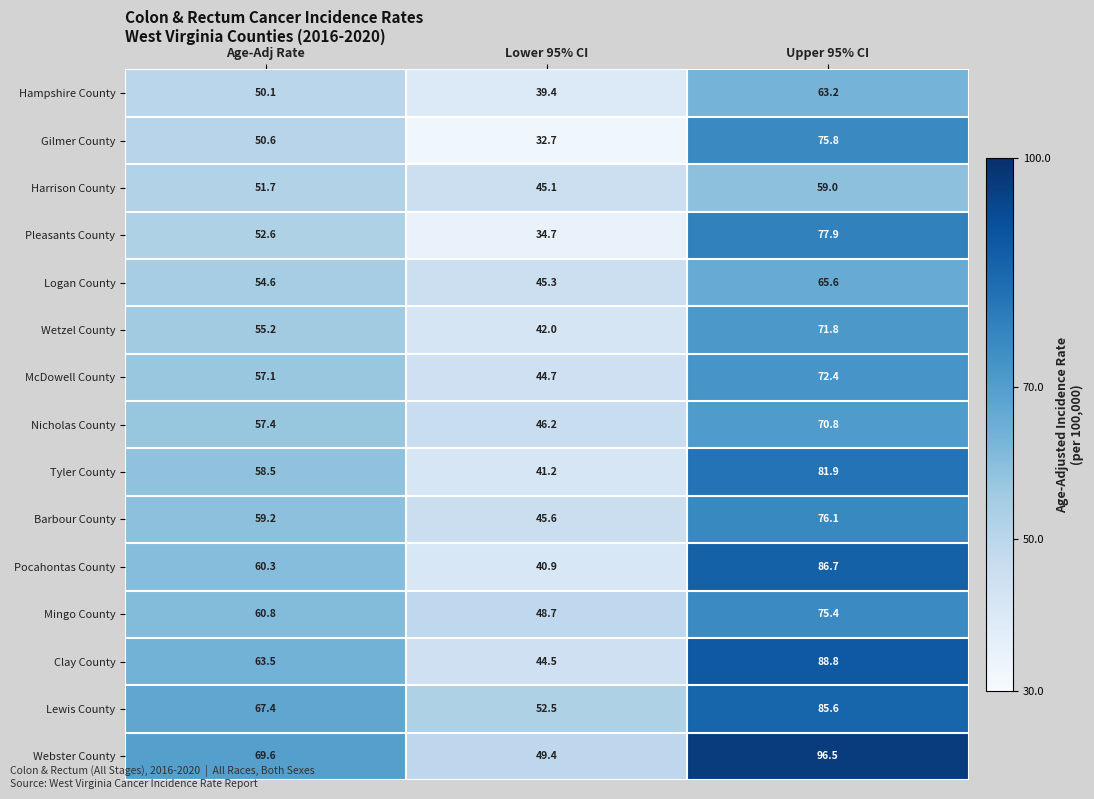

At which label is Mingo County closest to 62?

Age-Adj Rate